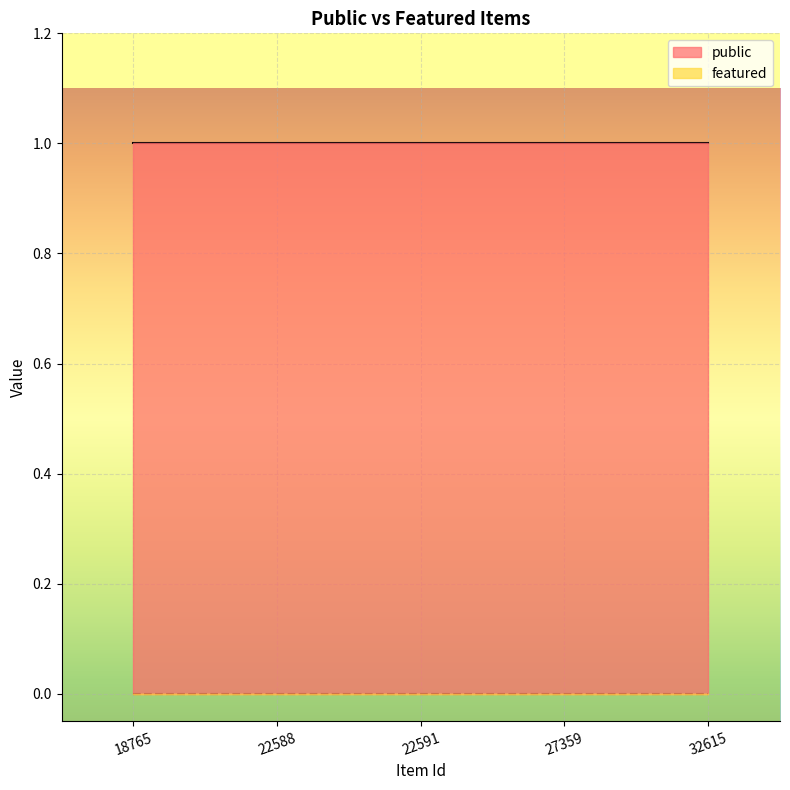

What is the spread (max minus min) of values at 27359?

1